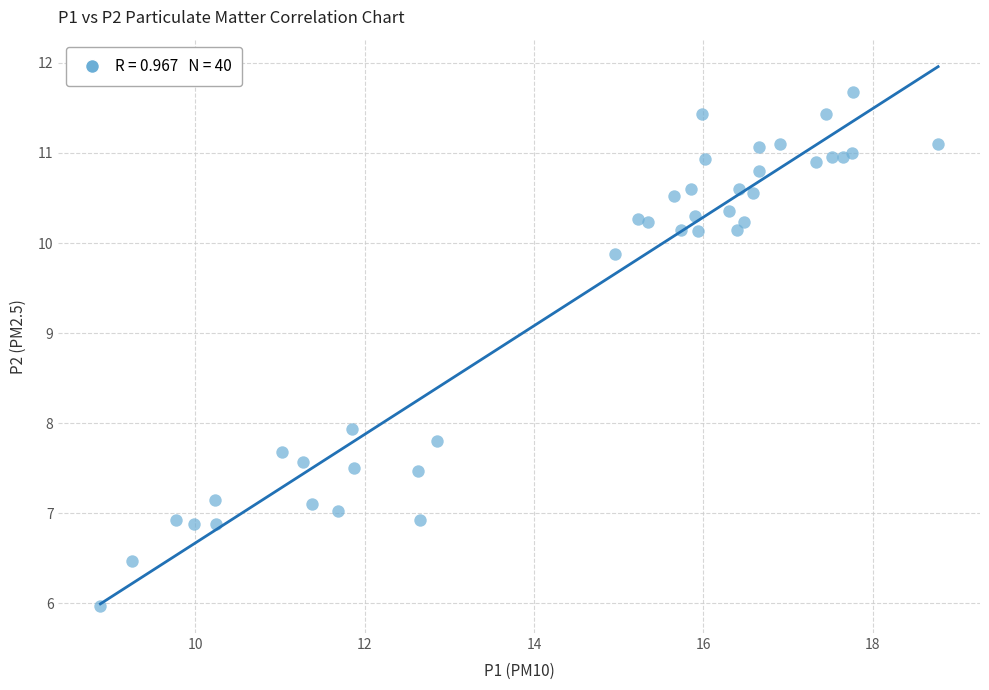

What Y value in the scatter plot is closest to 8?

7.9